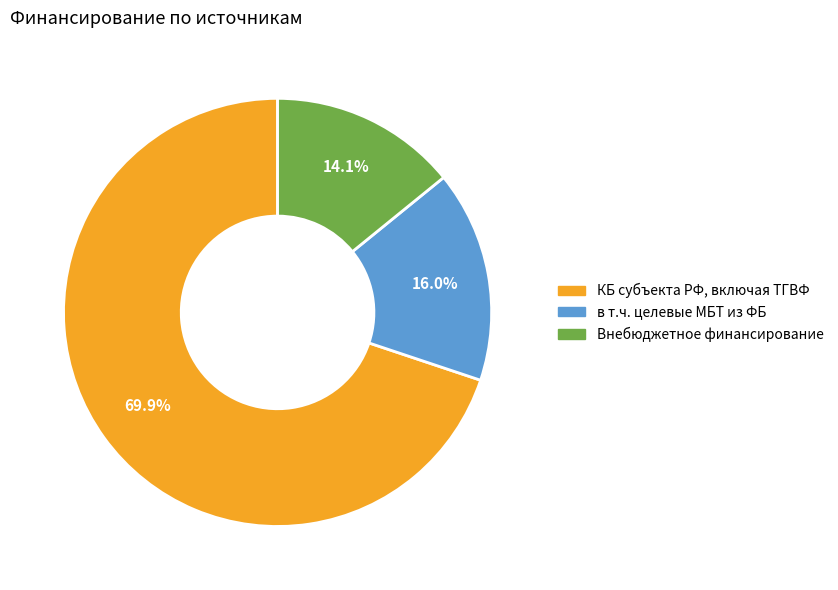

Is it true that Внебюджетное финансирование is 5% of the pie?

False